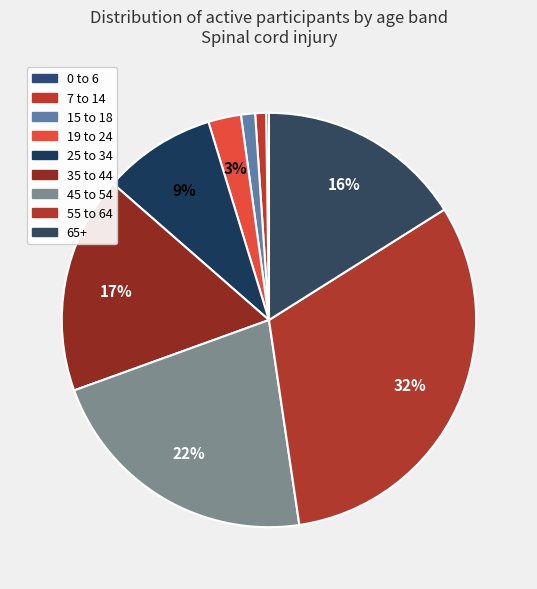

Which has a higher value, 0 to 6 or 45 to 54?

45 to 54